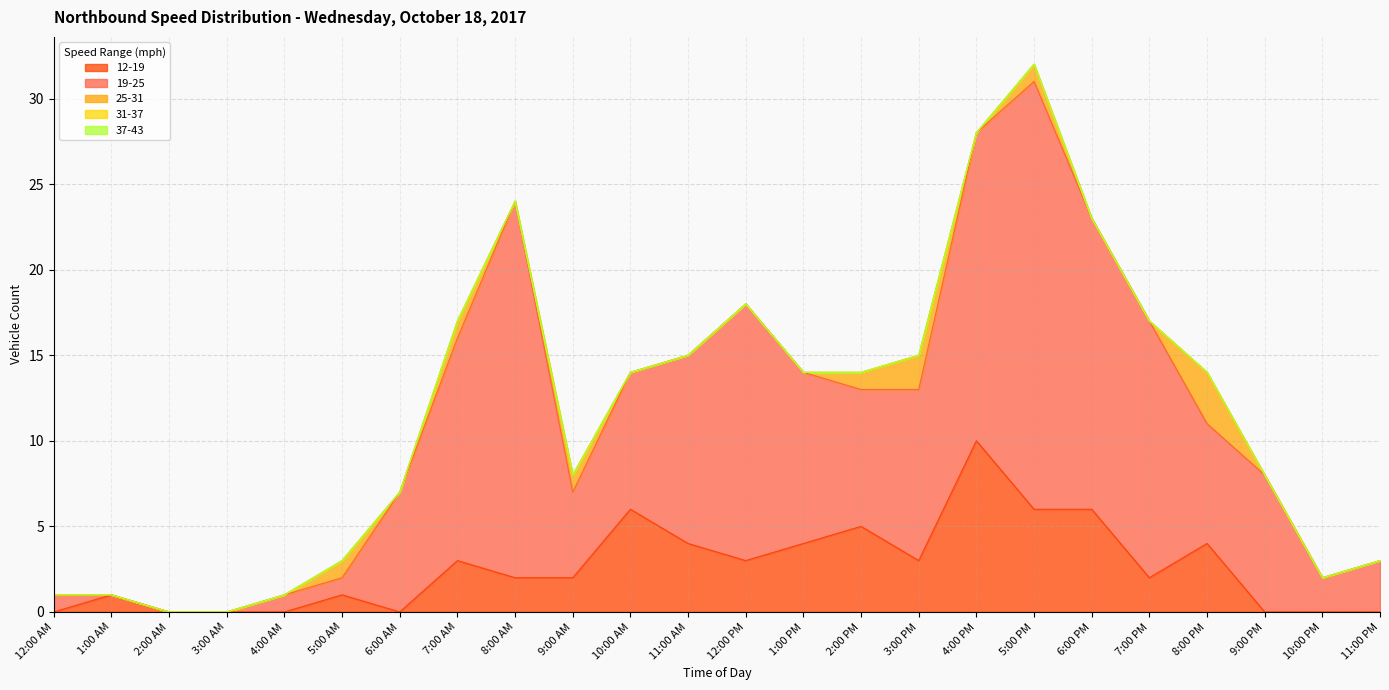

What are all the series names shown in the legend?

12-19, 19-25, 25-31, 31-37, 37-43